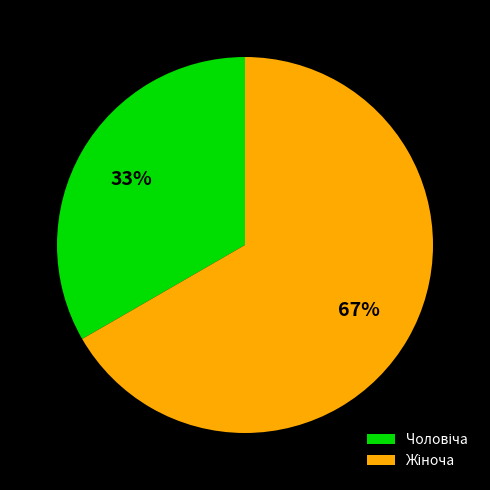

Does any single category account for the majority?

Yes